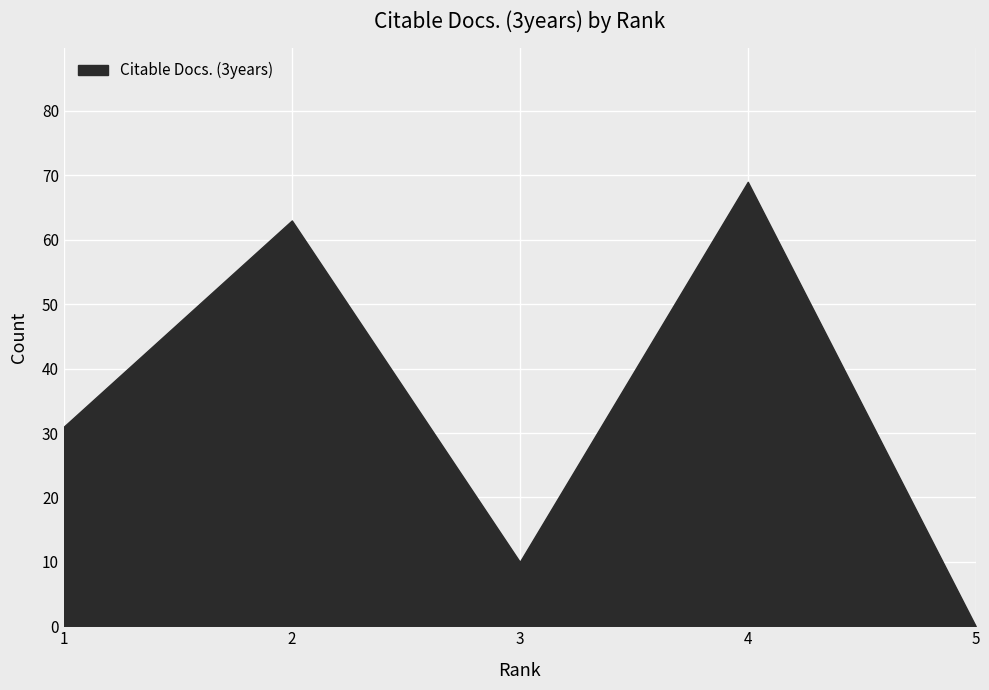

Is it true that Citable Docs. (3years) equals 31 at 1?

True